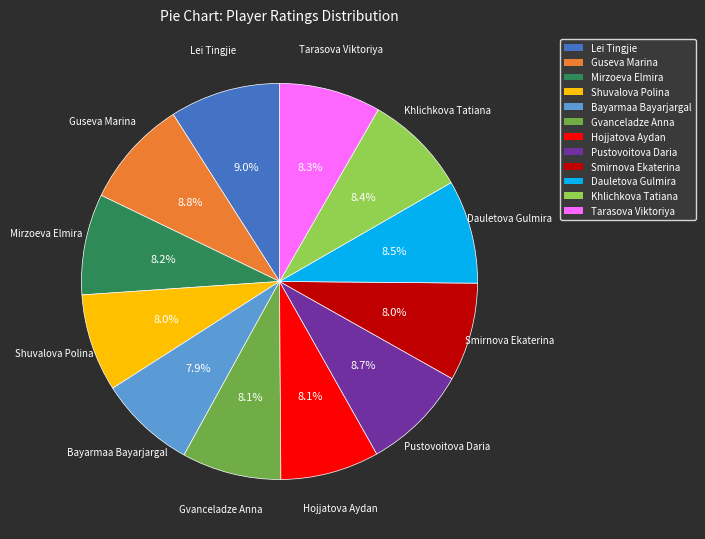

What portion of the pie excludes Guseva Marina?

91.2%